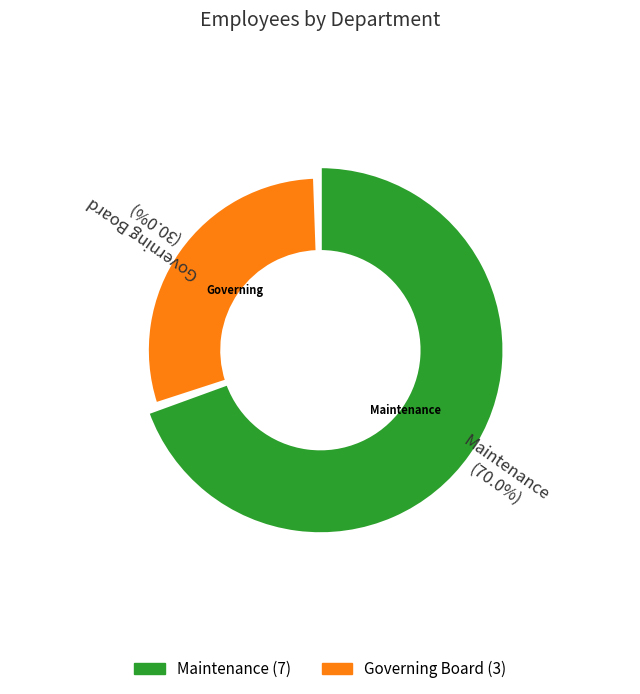

What percentage is the Maintenance slice, to the nearest percent?

70%